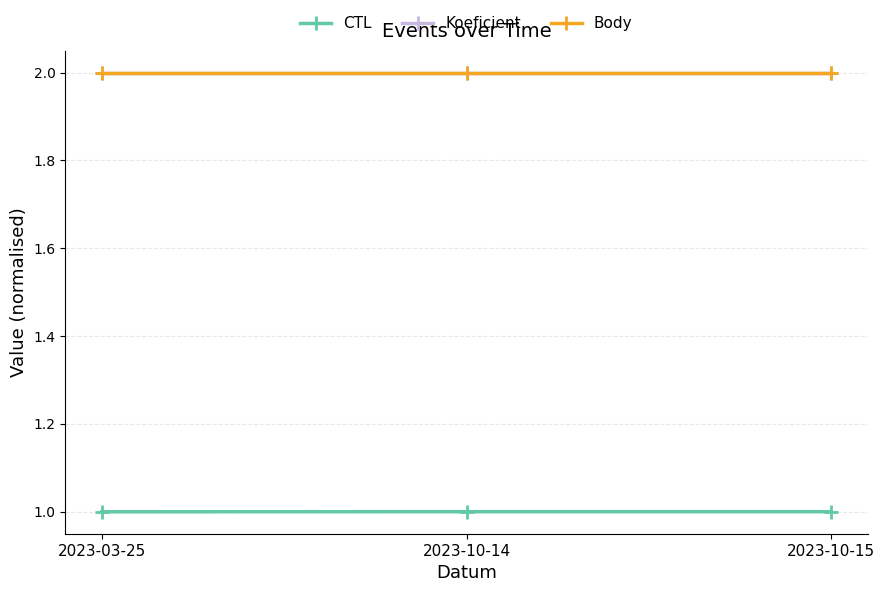

What is the greatest value displayed?

2.0